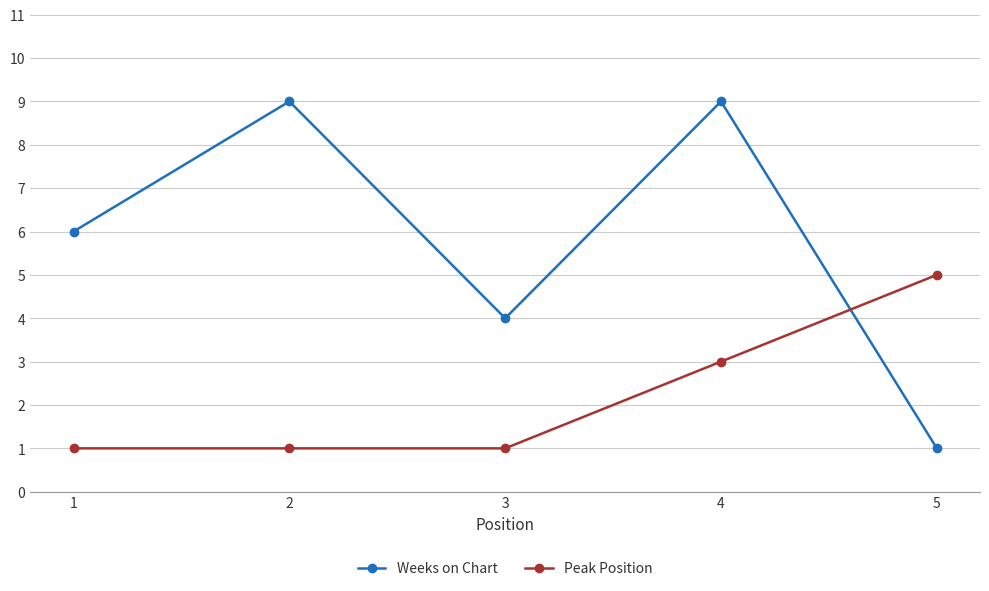

Between which two adjacent categories do Peak Position and Weeks on Chart first intersect?

4 and 5